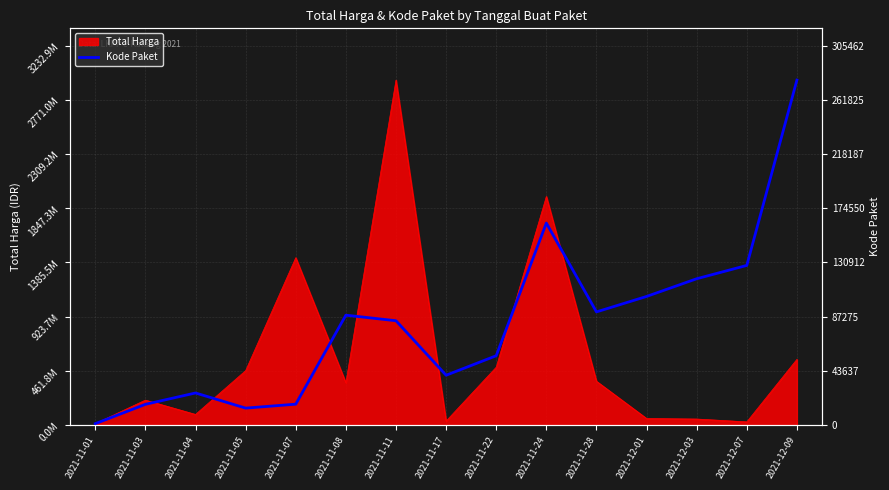

What is the maximum value shown in the chart?

277693